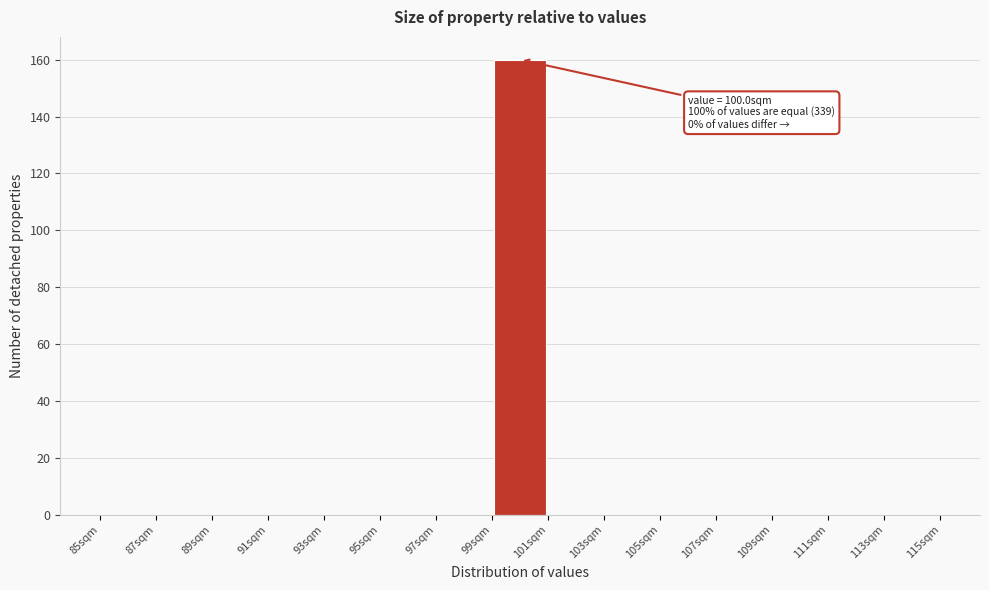

Which range on the x-axis has the tallest bar?

99 to 101